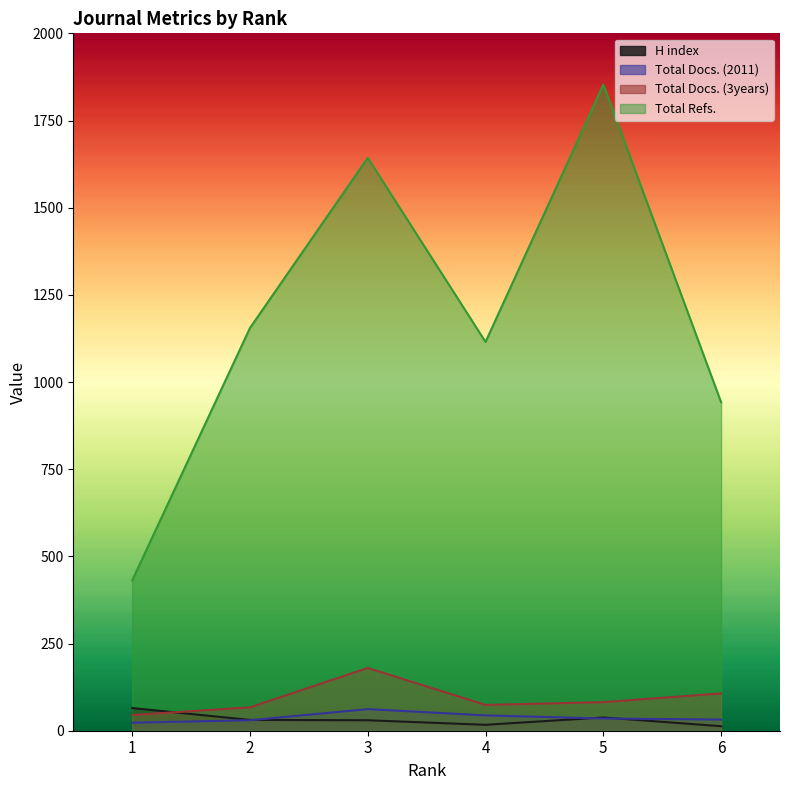

At 2, list the series in order from largest to smallest.

Total Refs., Total Docs. (3years), H index, Total Docs. (2011)